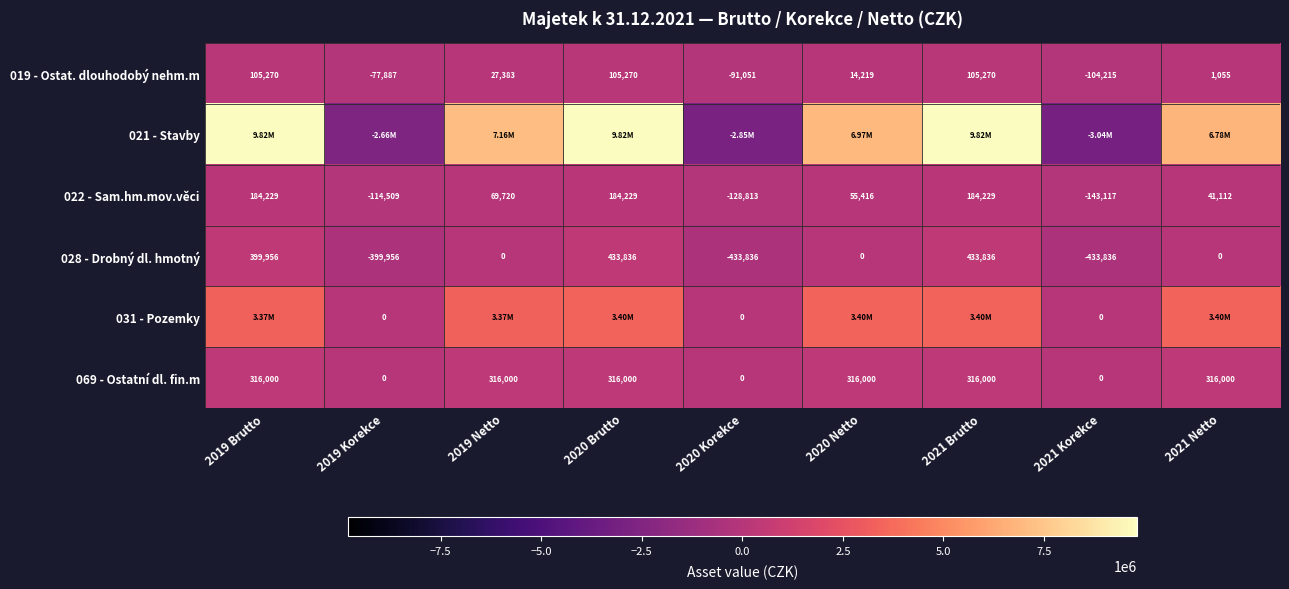

How many data points does each series have?

9